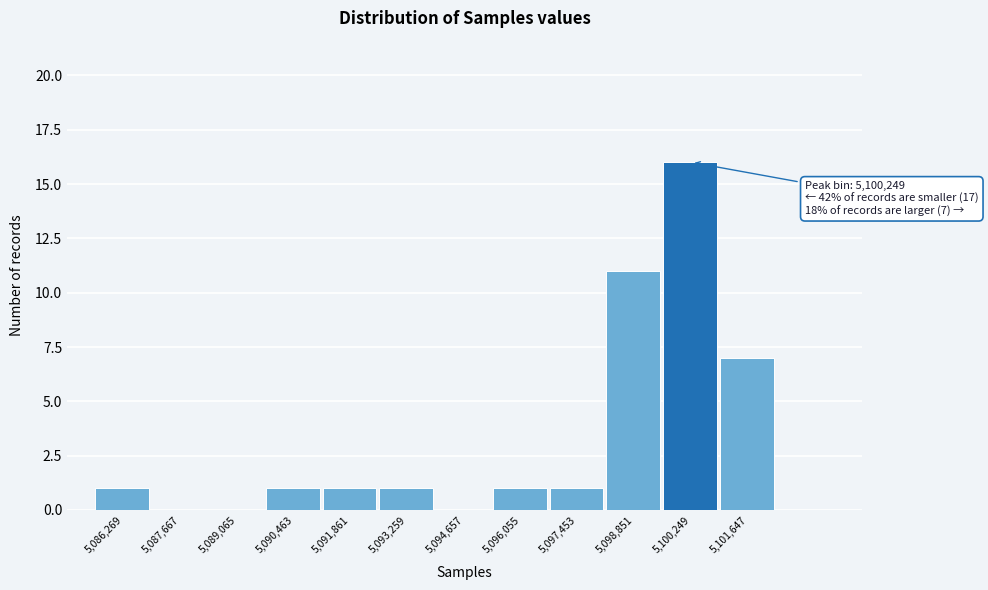

Reading right to left, transcribe all the data shown in this chart.

5,101,647=7	5,100,249=16	5,098,851=11	5,097,453=1	5,096,055=1	5,094,657=0	5,093,259=1	5,091,861=1	5,090,463=1	5,089,065=0	5,087,667=0	5,086,269=1